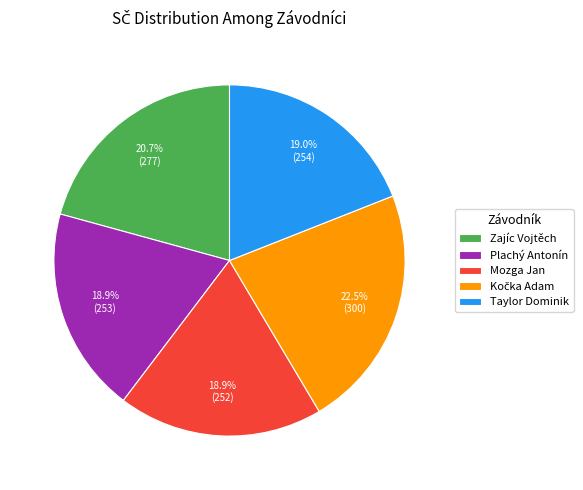

What is the total percentage of Zajíc Vojtěch and Mozga Jan?

39.6%